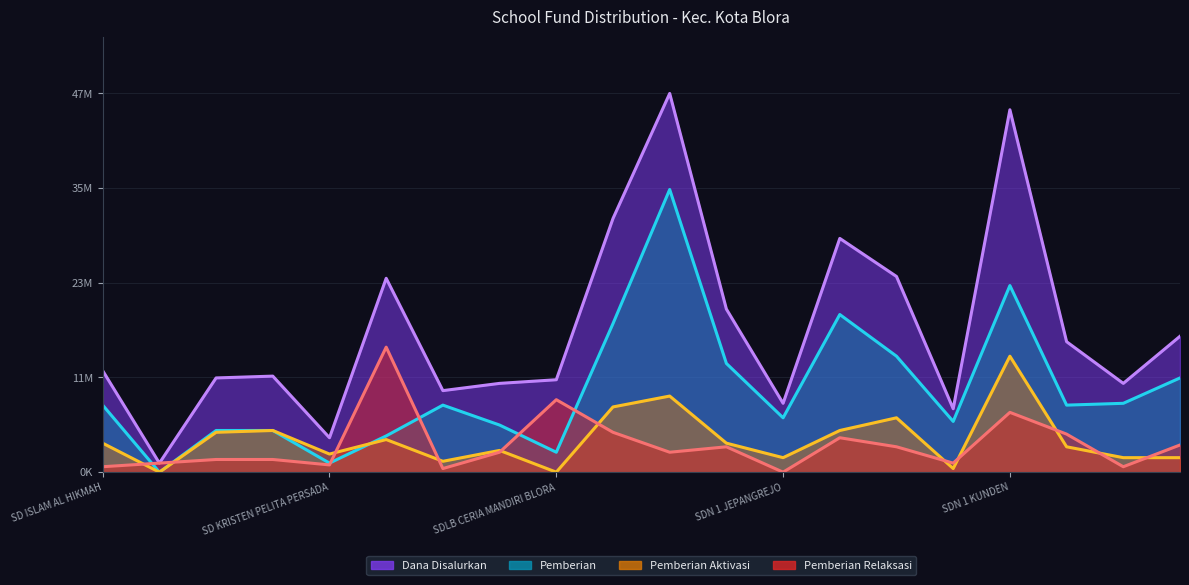

What is the spread (max minus min) of values at SDN 1 ANDONGREJO?

26550000